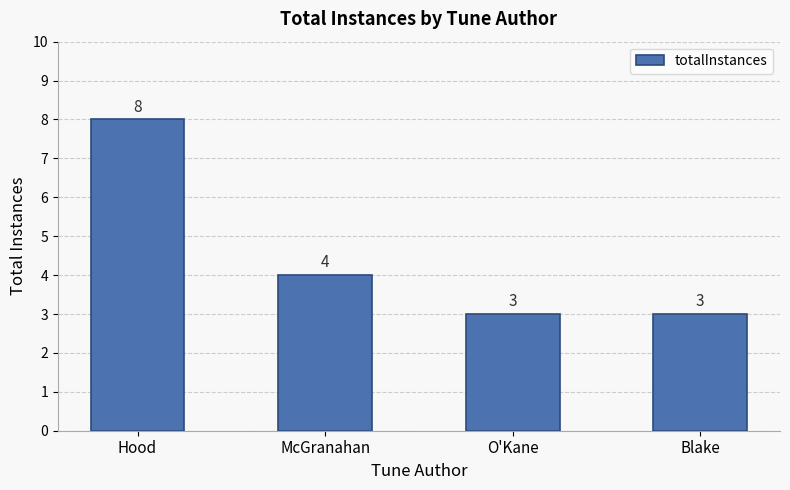

What is the difference between the maximum and minimum values?

5